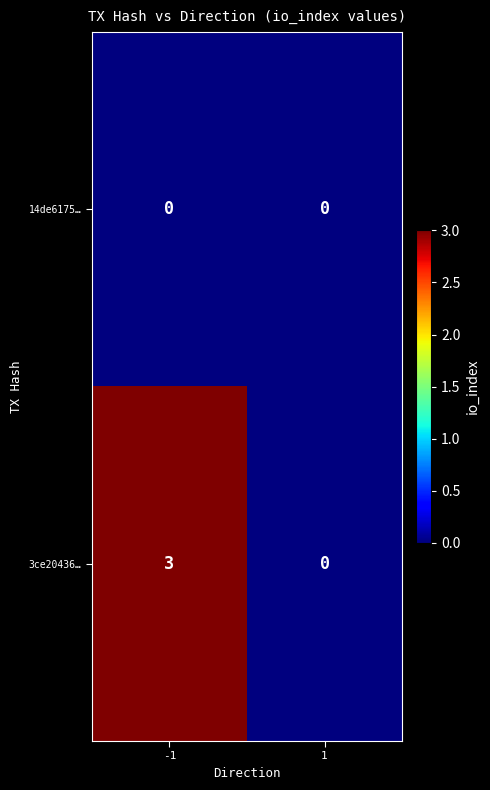

The value of 3ce20436… at 1 is 2. True or false?

False